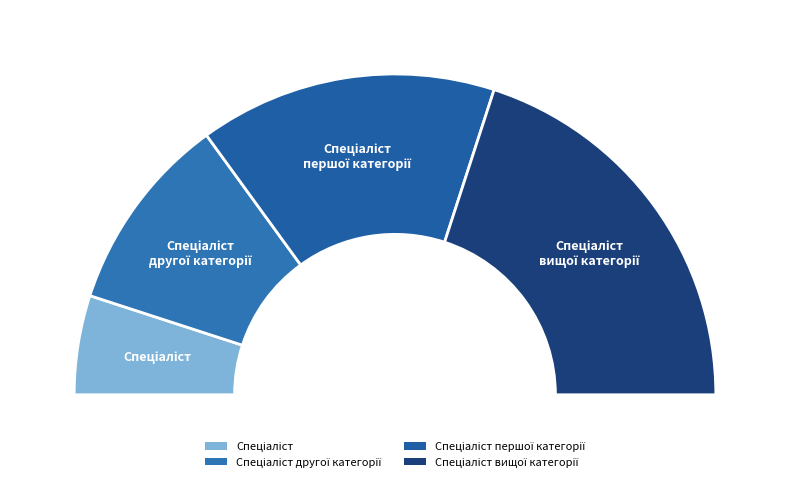

How many slices are in this pie chart?

4